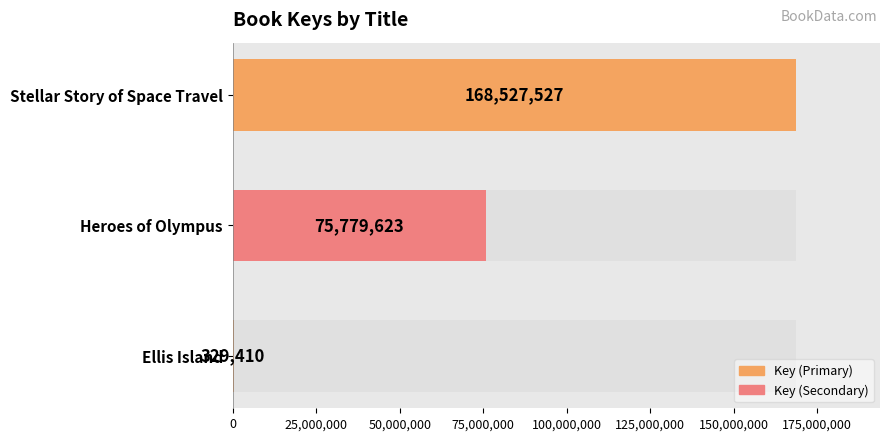

How many bars are there in total?

3